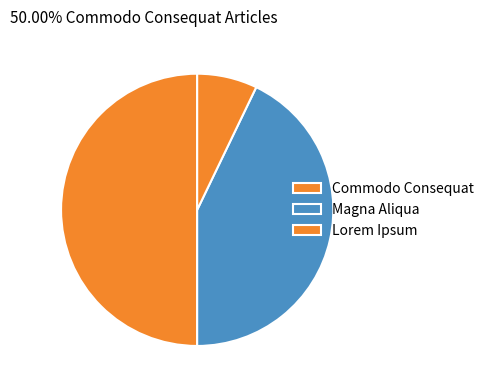

Count the number of slices in the pie.

3